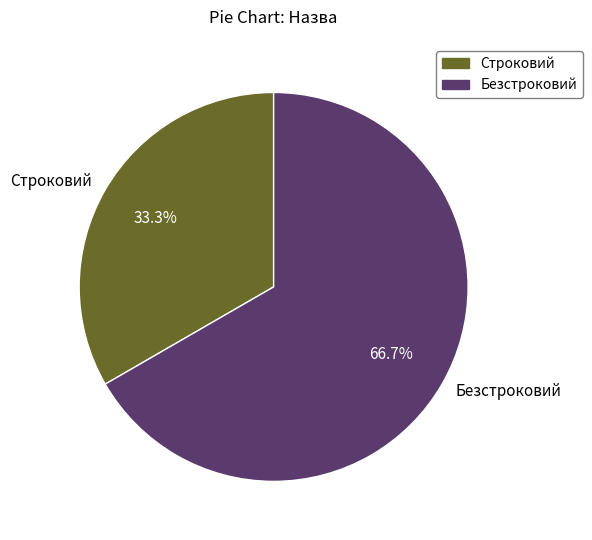

To the nearest percent, what percentage of the pie is Строковий?

33%